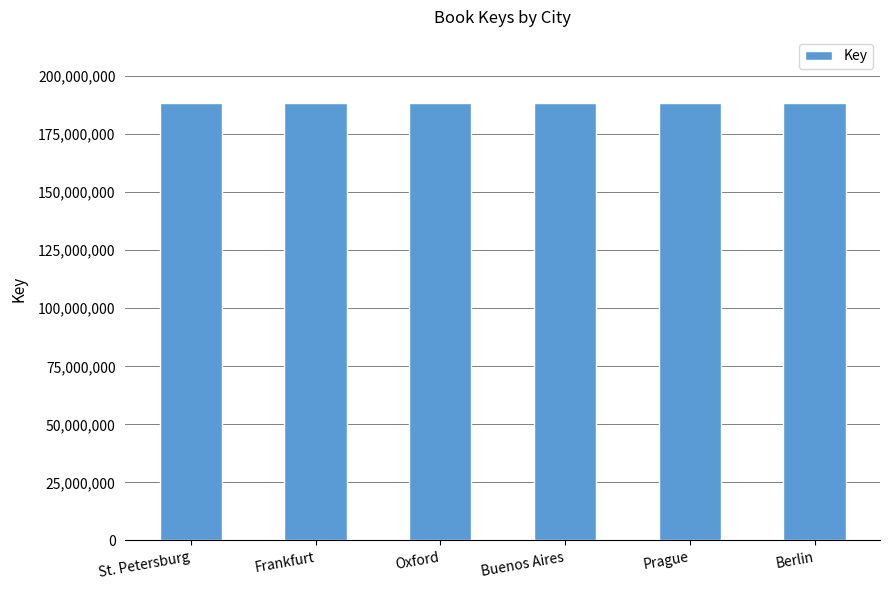

What is the sum of the values at Frankfurt and Buenos Aires?

377105213